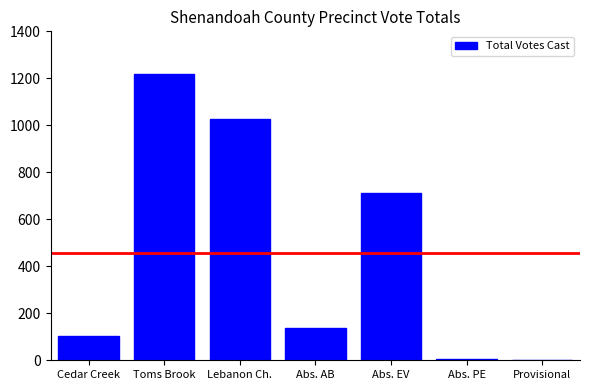

What is the sum of all values?

3210